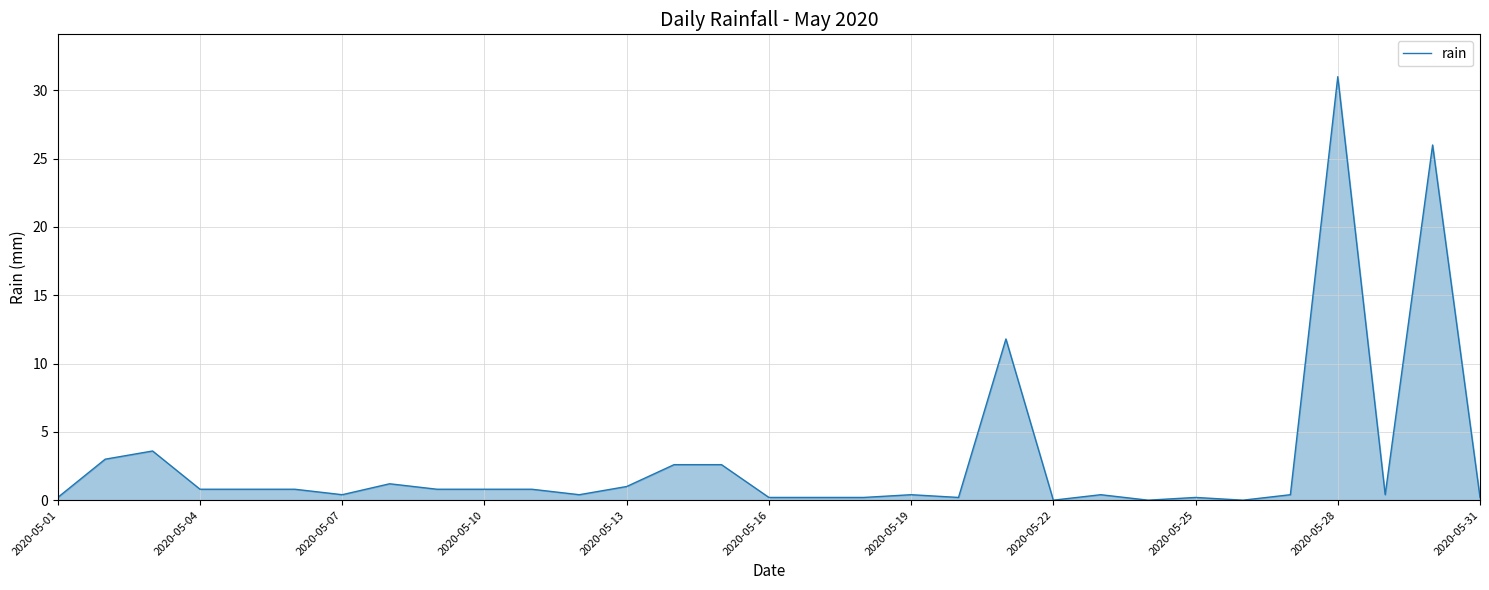

True or false: the data shows 0.4 at 2020-05-19.

True